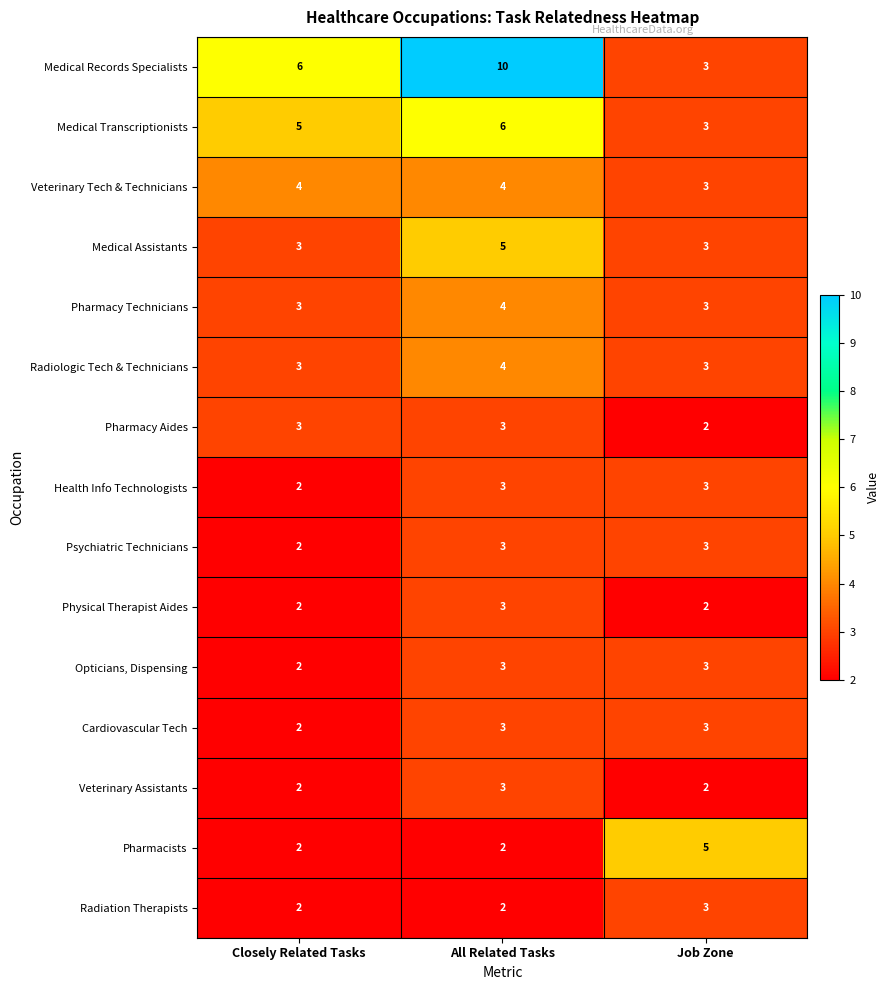

The Radiologic Tech & Technicians series shows 2 at Job Zone. True or false?

False